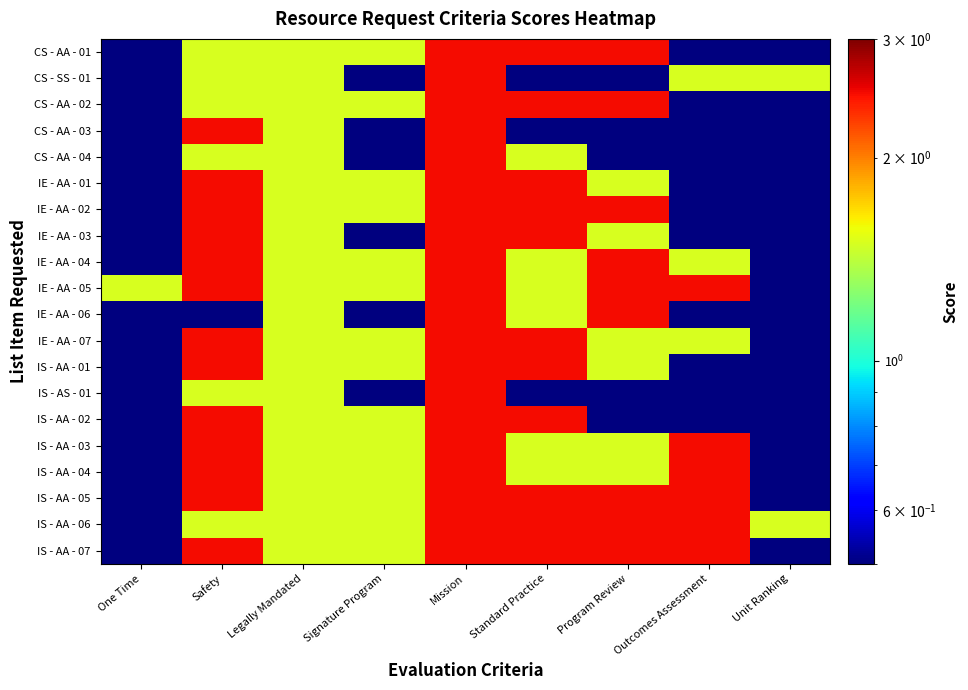

Reading left to right, what are all the values shown in this chart?

CS - AA - 01: One Time=0.5	Safety=1.5	Legally Mandated=1.5	Signature Program=1.5	Mission=2.5	Standard Practice=2.5	Program Review=2.5	Outcomes Assessment=0.5	Unit Ranking=0.5
CS - SS - 01: One Time=0.5	Safety=1.5	Legally Mandated=1.5	Signature Program=0.5	Mission=2.5	Standard Practice=0.5	Program Review=0.5	Outcomes Assessment=1.5	Unit Ranking=1.5
CS - AA - 02: One Time=0.5	Safety=1.5	Legally Mandated=1.5	Signature Program=1.5	Mission=2.5	Standard Practice=2.5	Program Review=2.5	Outcomes Assessment=0.5	Unit Ranking=0.5
CS - AA - 03: One Time=0.5	Safety=2.5	Legally Mandated=1.5	Signature Program=0.5	Mission=2.5	Standard Practice=0.5	Program Review=0.5	Outcomes Assessment=0.5	Unit Ranking=0.5
CS - AA - 04: One Time=0.5	Safety=1.5	Legally Mandated=1.5	Signature Program=0.5	Mission=2.5	Standard Practice=1.5	Program Review=0.5	Outcomes Assessment=0.5	Unit Ranking=0.5
IE - AA - 01: One Time=0.5	Safety=2.5	Legally Mandated=1.5	Signature Program=1.5	Mission=2.5	Standard Practice=2.5	Program Review=1.5	Outcomes Assessment=0.5	Unit Ranking=0.5
IE - AA - 02: One Time=0.5	Safety=2.5	Legally Mandated=1.5	Signature Program=1.5	Mission=2.5	Standard Practice=2.5	Program Review=2.5	Outcomes Assessment=0.5	Unit Ranking=0.5
IE - AA - 03: One Time=0.5	Safety=2.5	Legally Mandated=1.5	Signature Program=0.5	Mission=2.5	Standard Practice=2.5	Program Review=1.5	Outcomes Assessment=0.5	Unit Ranking=0.5
IE - AA - 04: One Time=0.5	Safety=2.5	Legally Mandated=1.5	Signature Program=1.5	Mission=2.5	Standard Practice=1.5	Program Review=2.5	Outcomes Assessment=1.5	Unit Ranking=0.5
IE - AA - 05: One Time=1.5	Safety=2.5	Legally Mandated=1.5	Signature Program=1.5	Mission=2.5	Standard Practice=1.5	Program Review=2.5	Outcomes Assessment=2.5	Unit Ranking=0.5
IE - AA - 06: One Time=0.5	Safety=0.5	Legally Mandated=1.5	Signature Program=0.5	Mission=2.5	Standard Practice=1.5	Program Review=2.5	Outcomes Assessment=0.5	Unit Ranking=0.5
IE - AA - 07: One Time=0.5	Safety=2.5	Legally Mandated=1.5	Signature Program=1.5	Mission=2.5	Standard Practice=2.5	Program Review=1.5	Outcomes Assessment=1.5	Unit Ranking=0.5
IS - AA - 01: One Time=0.5	Safety=2.5	Legally Mandated=1.5	Signature Program=1.5	Mission=2.5	Standard Practice=2.5	Program Review=1.5	Outcomes Assessment=0.5	Unit Ranking=0.5
IS - AS - 01: One Time=0.5	Safety=1.5	Legally Mandated=1.5	Signature Program=0.5	Mission=2.5	Standard Practice=0.5	Program Review=0.5	Outcomes Assessment=0.5	Unit Ranking=0.5
IS - AA - 02: One Time=0.5	Safety=2.5	Legally Mandated=1.5	Signature Program=1.5	Mission=2.5	Standard Practice=2.5	Program Review=0.5	Outcomes Assessment=0.5	Unit Ranking=0.5
IS - AA - 03: One Time=0.5	Safety=2.5	Legally Mandated=1.5	Signature Program=1.5	Mission=2.5	Standard Practice=1.5	Program Review=1.5	Outcomes Assessment=2.5	Unit Ranking=0.5
IS - AA - 04: One Time=0.5	Safety=2.5	Legally Mandated=1.5	Signature Program=1.5	Mission=2.5	Standard Practice=1.5	Program Review=1.5	Outcomes Assessment=2.5	Unit Ranking=0.5
IS - AA - 05: One Time=0.5	Safety=2.5	Legally Mandated=1.5	Signature Program=1.5	Mission=2.5	Standard Practice=2.5	Program Review=2.5	Outcomes Assessment=2.5	Unit Ranking=0.5
IS - AA - 06: One Time=0.5	Safety=1.5	Legally Mandated=1.5	Signature Program=1.5	Mission=2.5	Standard Practice=2.5	Program Review=2.5	Outcomes Assessment=2.5	Unit Ranking=1.5
IS - AA - 07: One Time=0.5	Safety=2.5	Legally Mandated=1.5	Signature Program=1.5	Mission=2.5	Standard Practice=2.5	Program Review=2.5	Outcomes Assessment=2.5	Unit Ranking=0.5